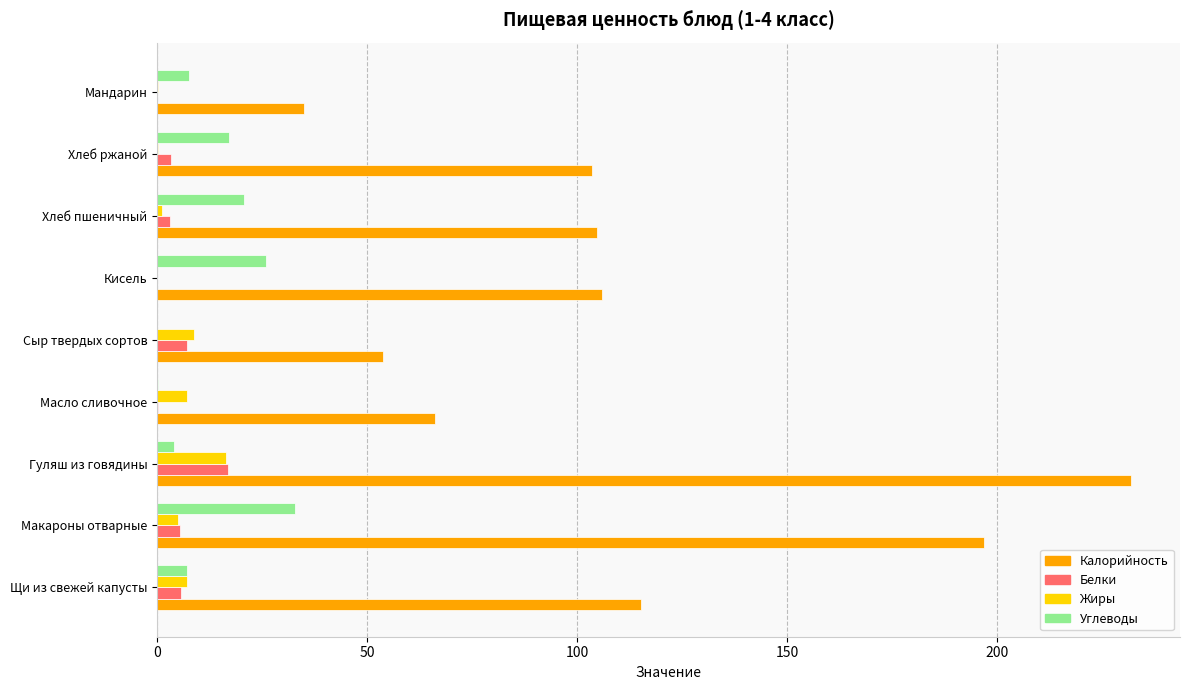

Between Гуляш из говядины and Мандарин, which series saw the biggest shift?

Калорийность